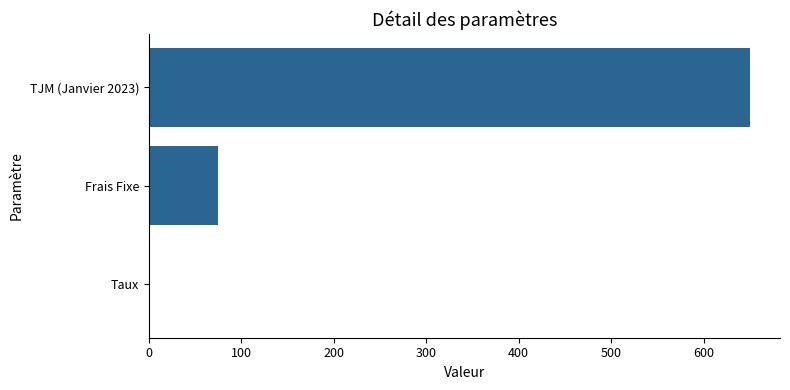

What is the change in value from Frais Fixe to TJM (Janvier 2023)?

+575.0